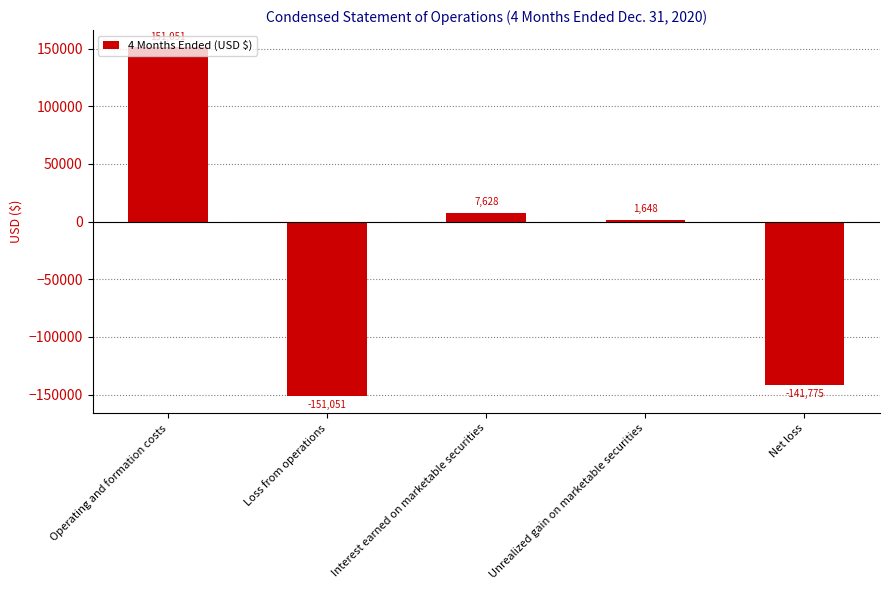

The value at Unrealized gain on marketable securities is 1648. True or false?

True